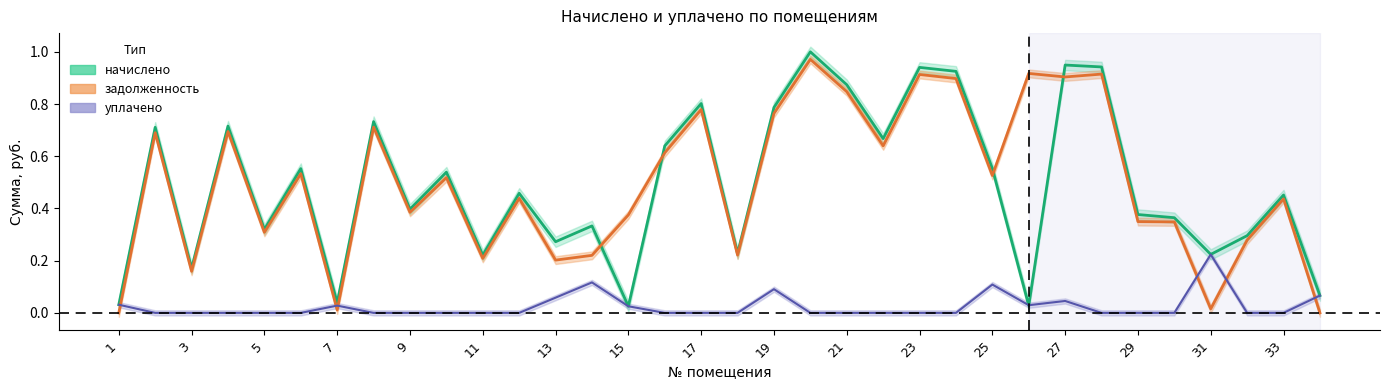

Reading right to left, transcribe all the data shown in this chart.

задолженность: 0.0	0.4	0.3	0.0	0.3	0.3	0.9	0.9	0.9	0.5	0.9	0.9	0.6	0.8	1.0	0.8	0.2	0.8	0.6	0.4	0.2	0.2	0.4	0.2	0.5	0.4	0.7	0.0	0.5	0.3	0.7	0.2	0.7	0.0
начислено: 0.1	0.5	0.3	0.2	0.4	0.4	0.9	0.9	0.0	0.6	0.9	0.9	0.7	0.9	1.0	0.8	0.2	0.8	0.6	0.0	0.3	0.3	0.5	0.2	0.5	0.4	0.7	0.0	0.6	0.3	0.7	0.2	0.7	0.0
уплачено: 0.1	0.0	0.0	0.2	0.0	0.0	0.0	0.0	0.0	0.1	0.0	0.0	0.0	0.0	0.0	0.1	0.0	0.0	0.0	0.0	0.1	0.1	0.0	0.0	0.0	0.0	0.0	0.0	0.0	0.0	0.0	0.0	0.0	0.0